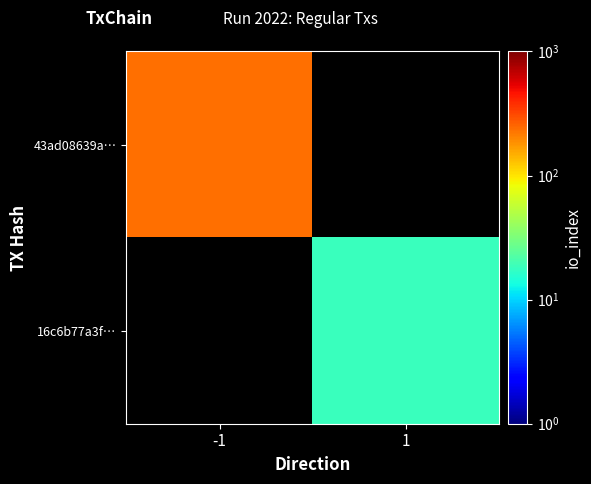

True or false: 16c6b77a3f… has a value of 18.0 at 1.

True